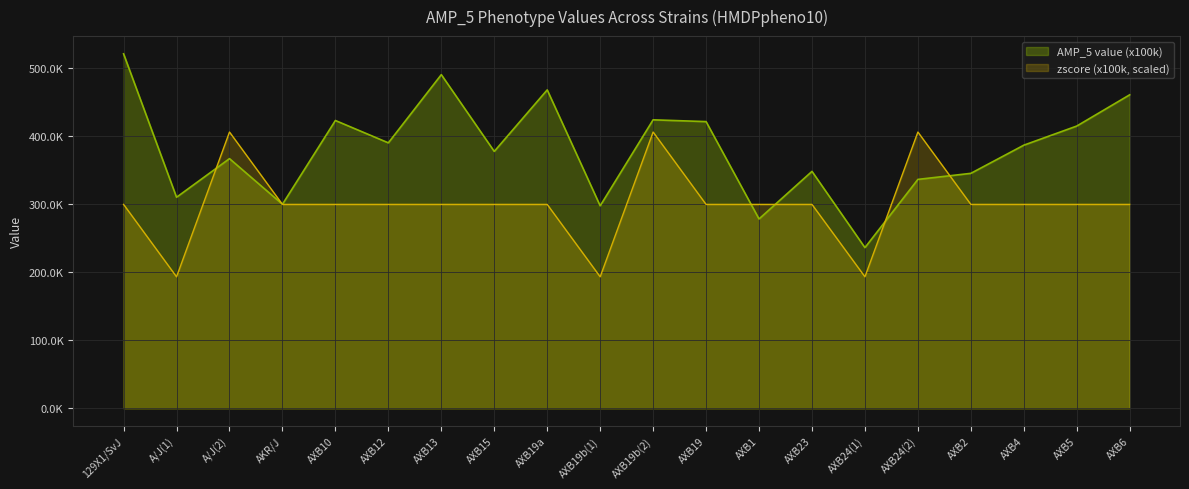

True or false: zscore (x100k) has more than 0 interior local peaks.

True